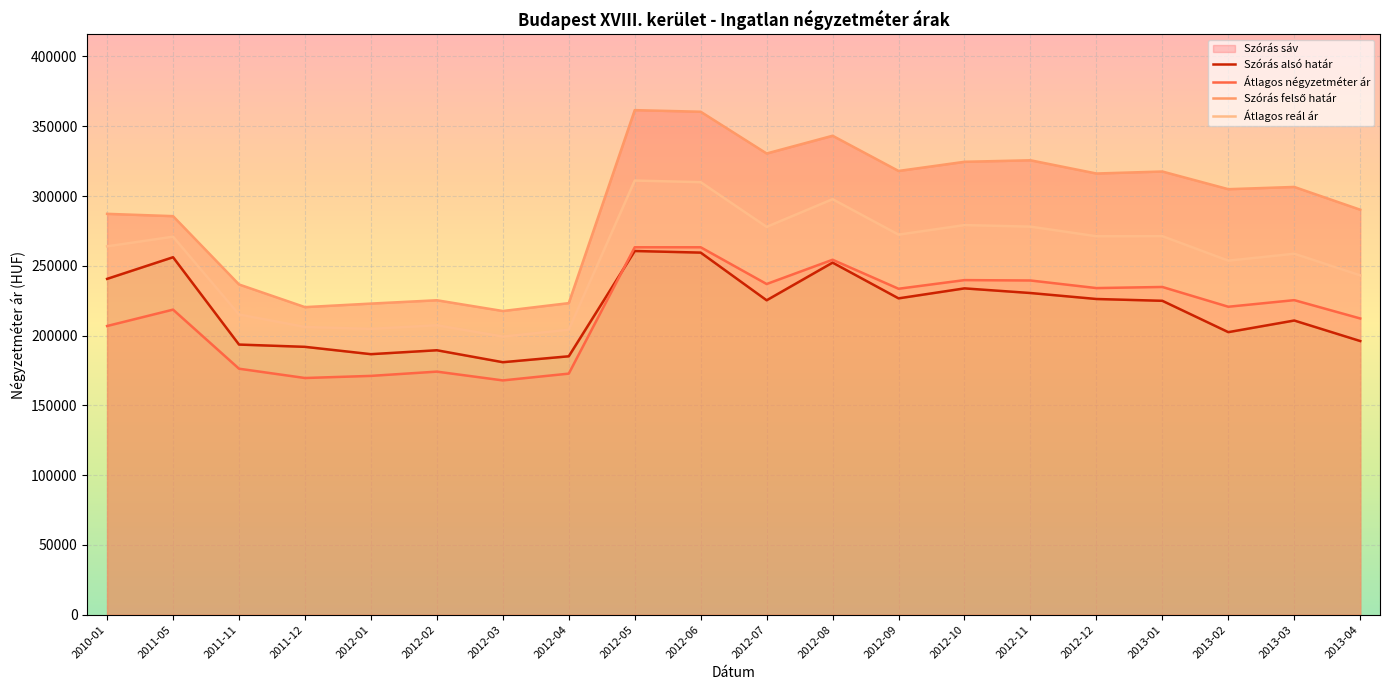

Which label corresponds to the smallest value in the chart?

2012-03